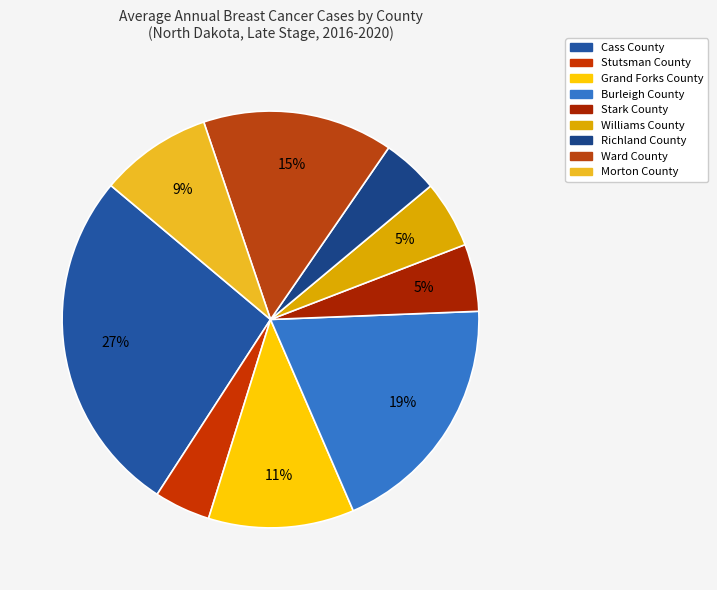

Which slice is the largest?

Cass County